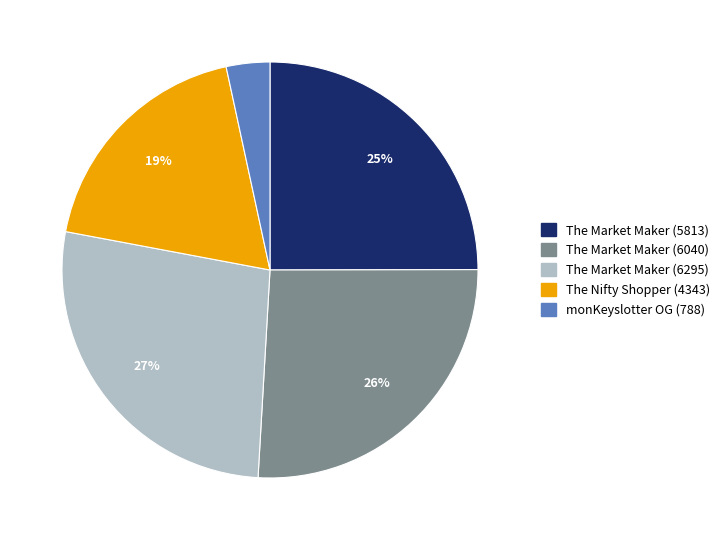

The The Market Maker (5813) slice represents 25% of the pie. True or false?

True